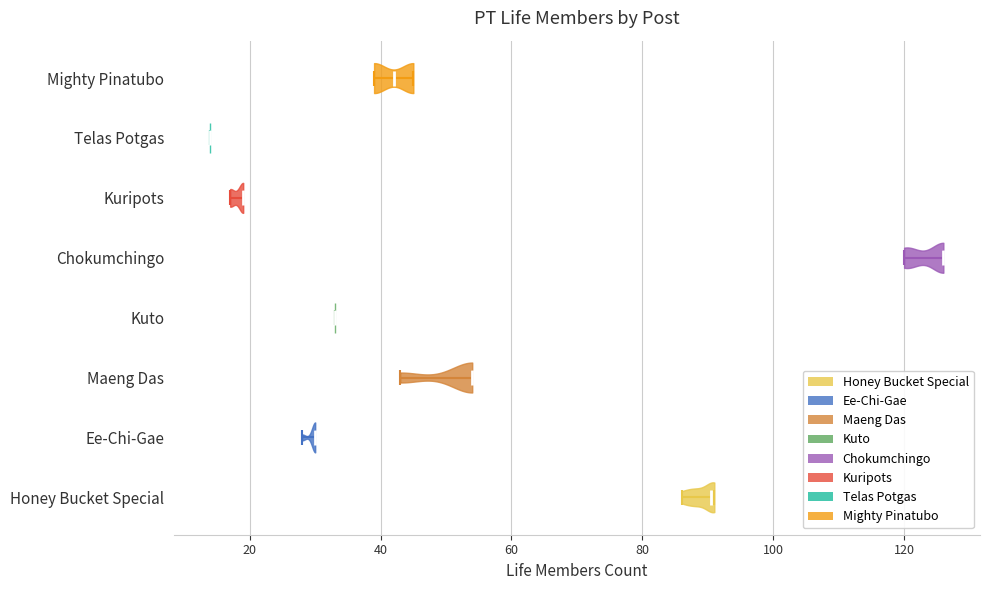

Which violin has the furthest to the left median line?

Telas Potgas